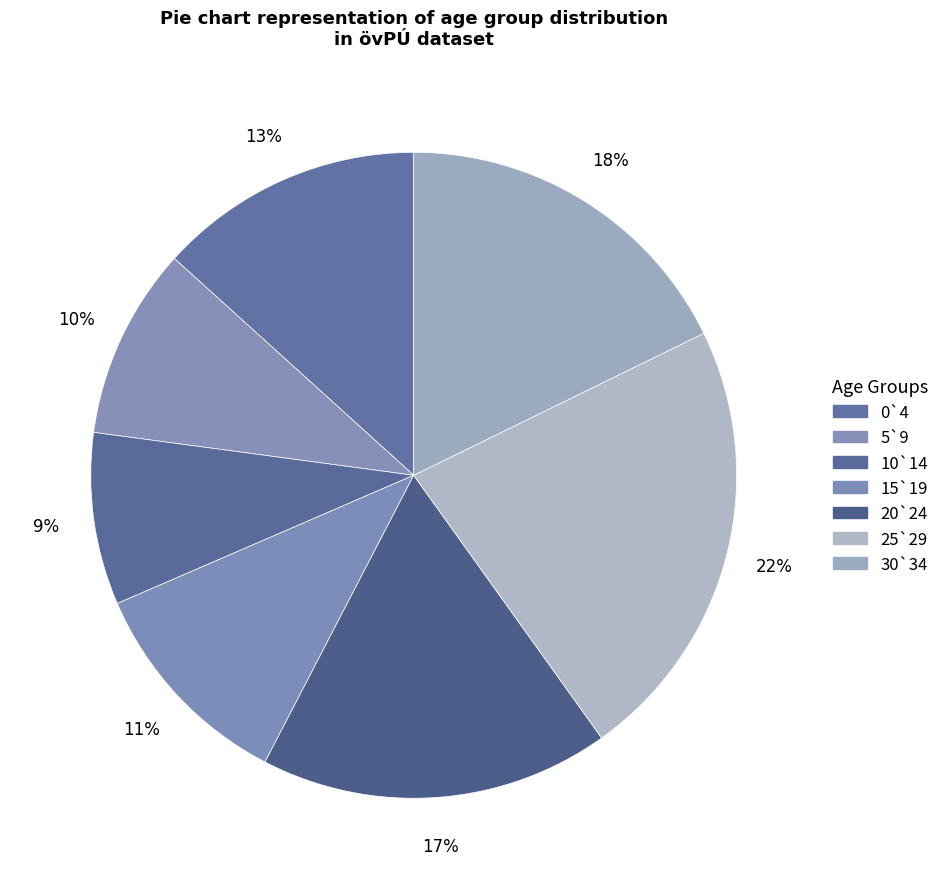

To the nearest percent, what is the difference between the largest and smallest slice percentages?

14%